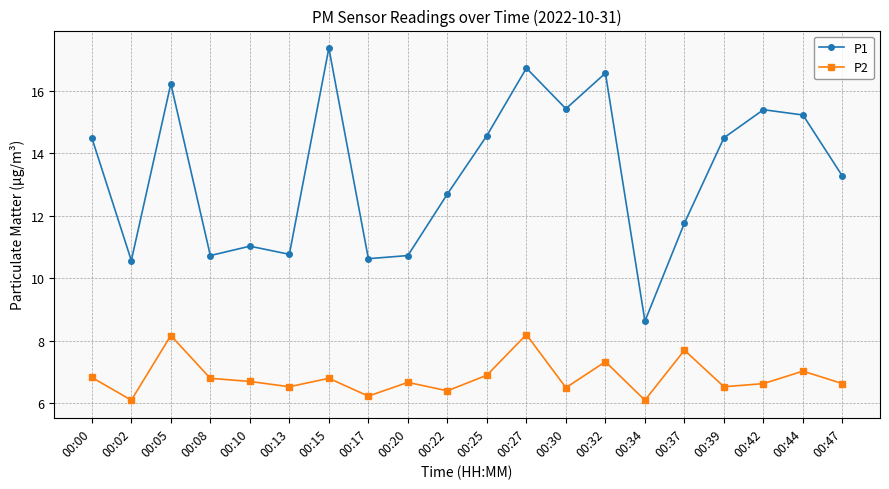

Which series has the widest spread of values?

P1